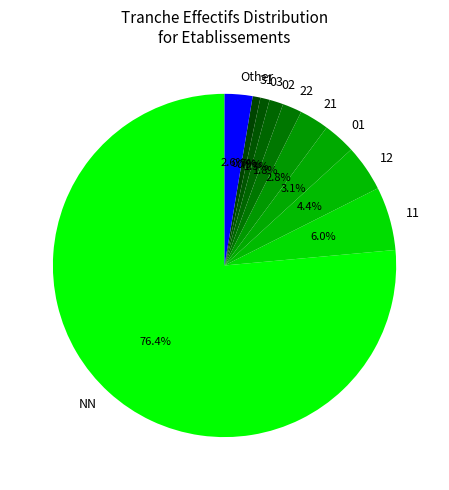

Which has a higher value, NN or 21?

NN